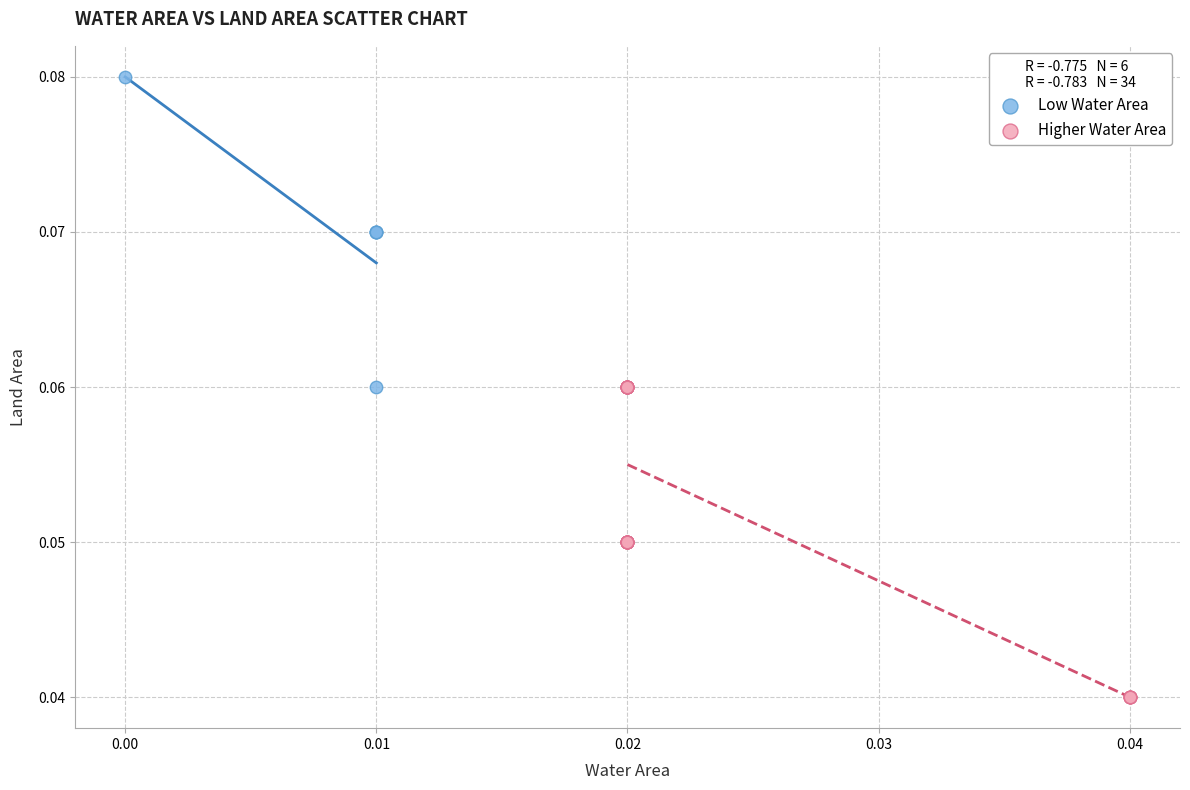

Which series reaches the minimum Y coordinate?

Higher Water Area